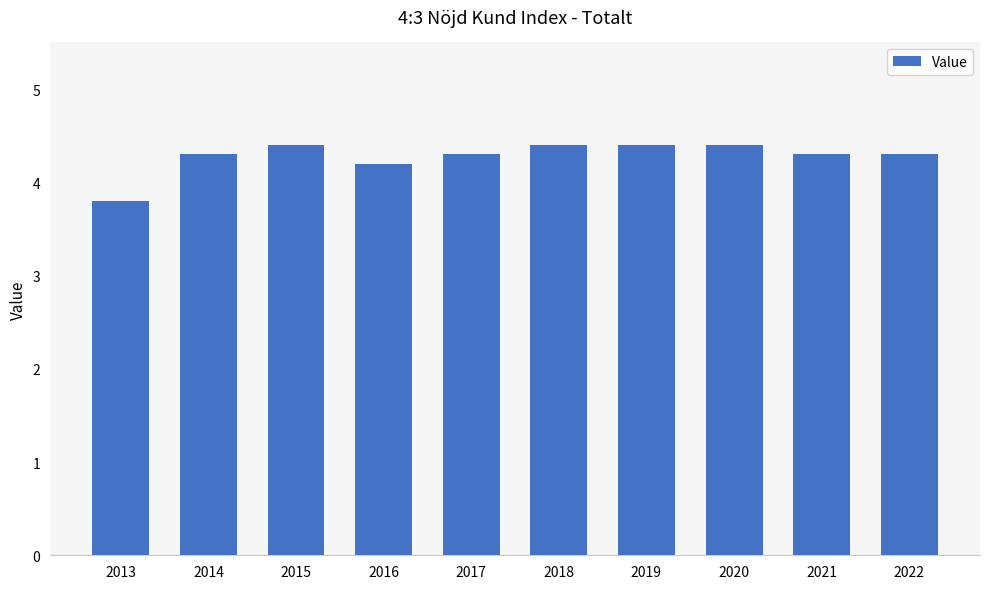

What is the maximum value shown in the chart?

4.4